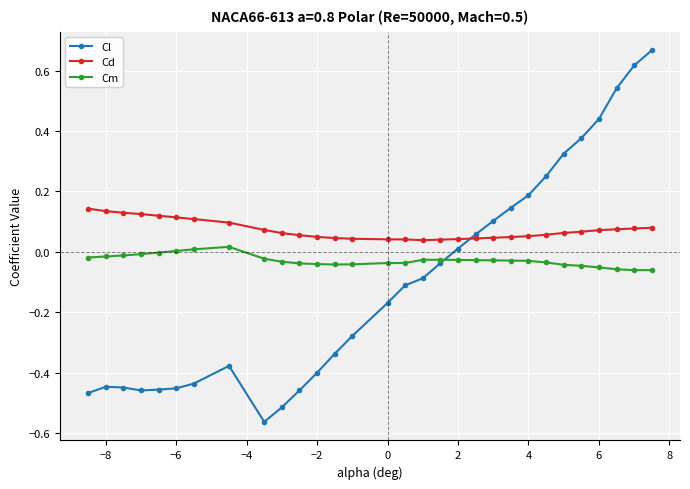

Which series has the largest range (max minus min)?

Cl